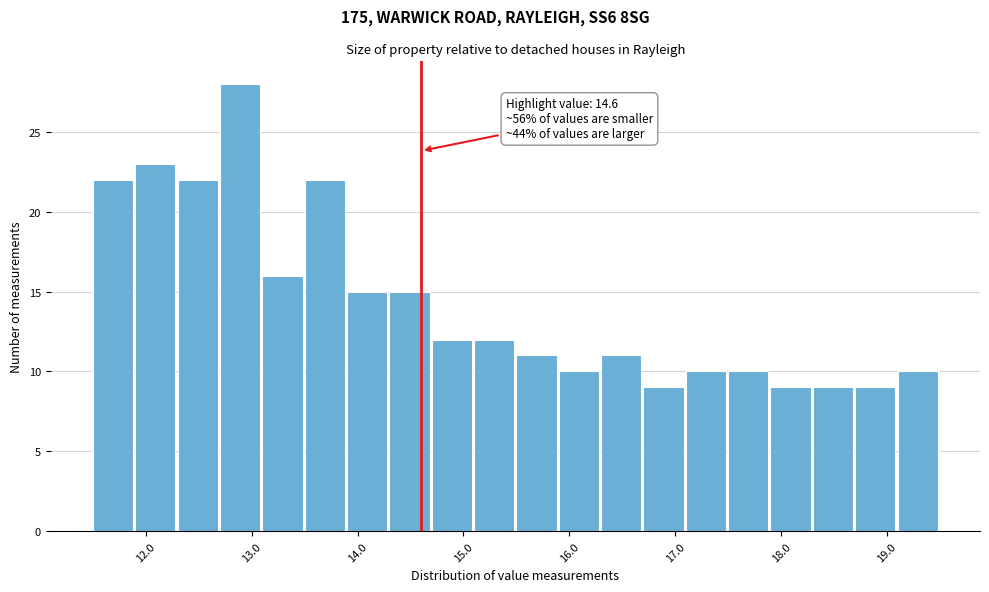

Over which range of the x-axis is the bar tallest?

12.7 to 13.1